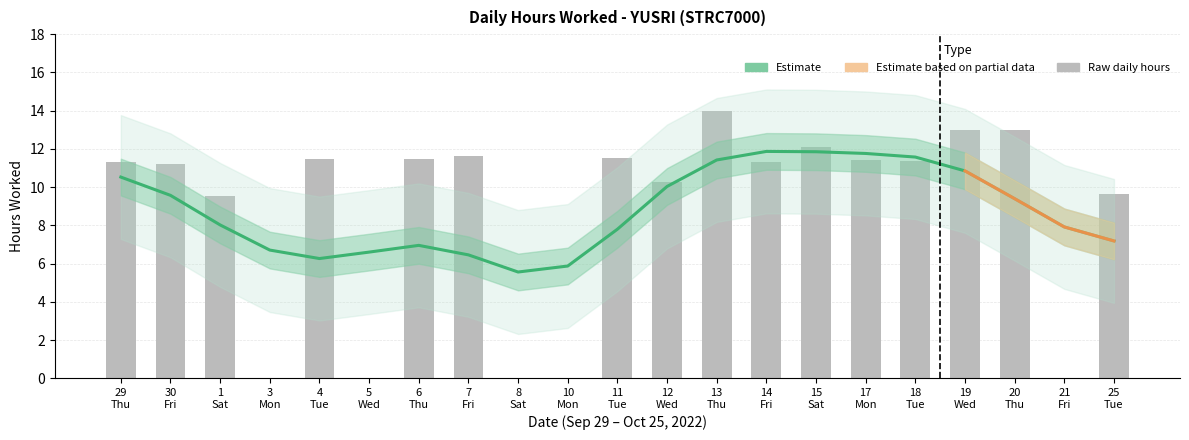

What is the change in value from 15 Sat to 18 Tue?

-0.7